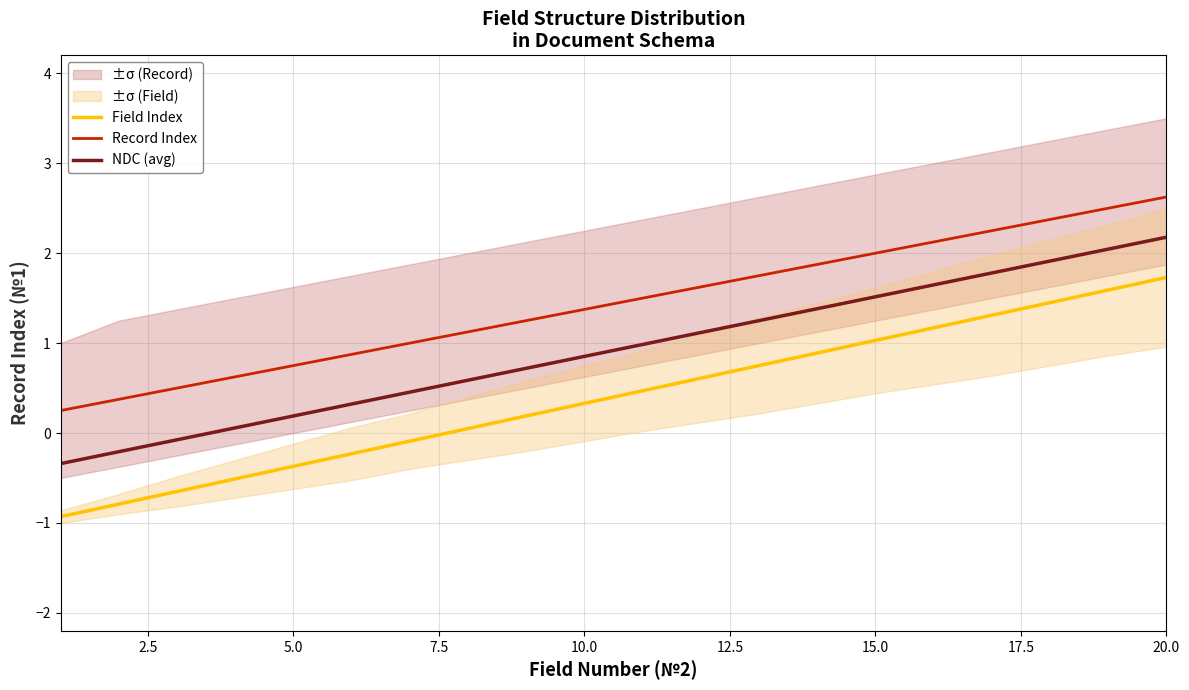

True or false: Field Index and Record Index cross at least once.

False